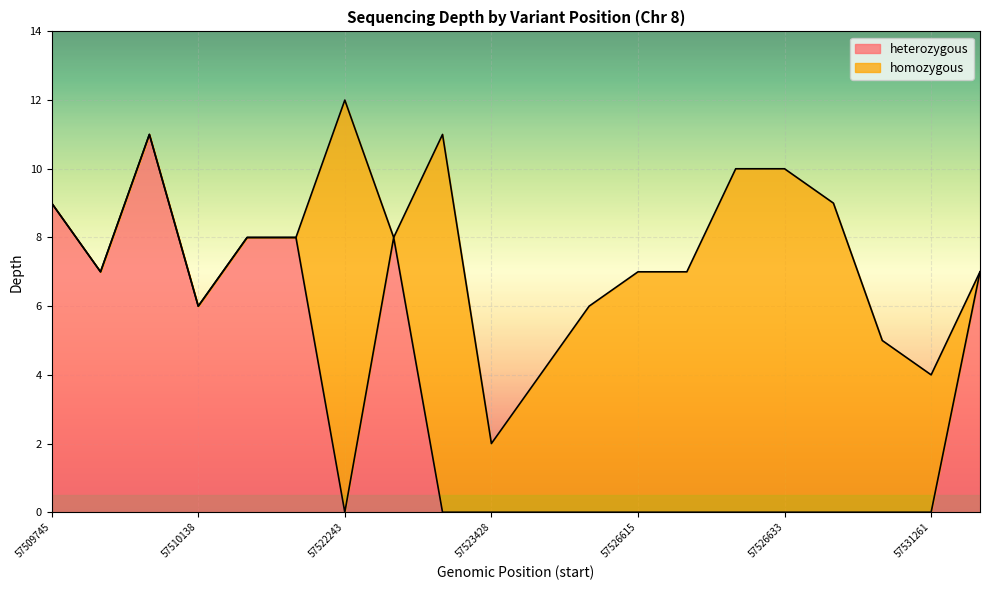

How many interior local valleys does the depth series have?

5